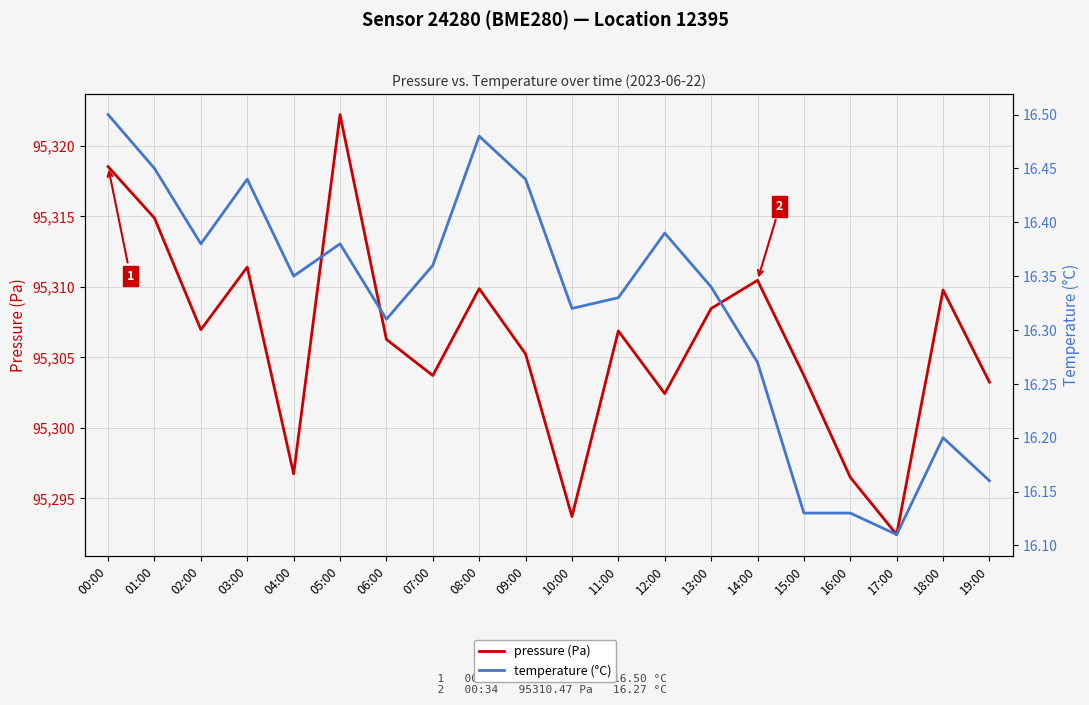

What are all the series names shown in the legend?

pressure (Pa), temperature (°C)